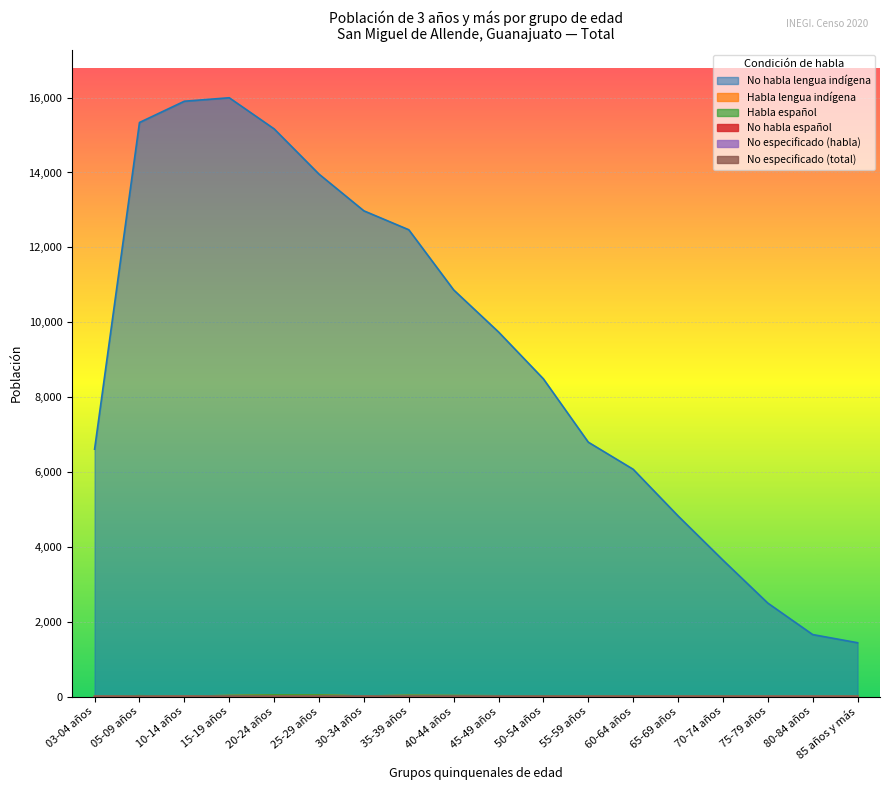

How many lines are shown in the chart?

6